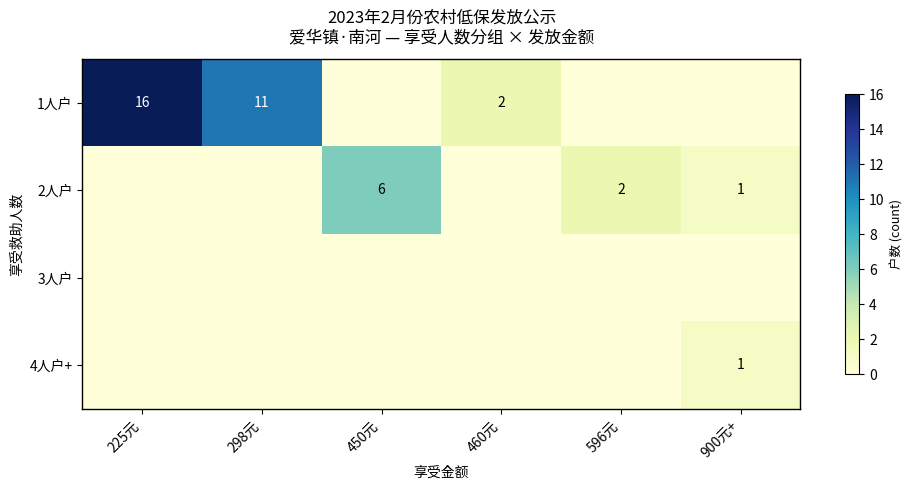

True or false: 4人户+ has a value of 1 at 900元+.

True